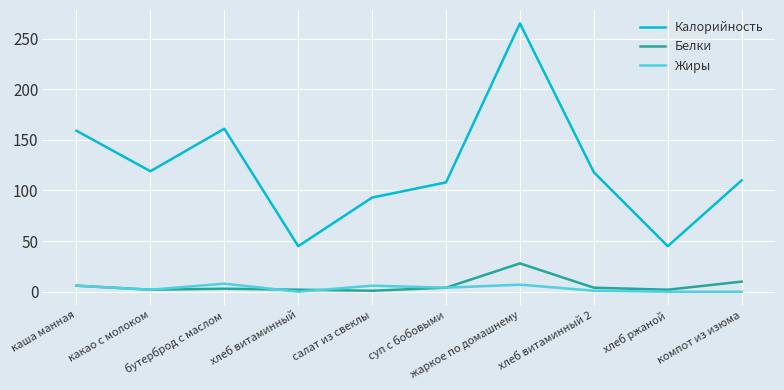

Which series changed the most between какао с молоком and хлеб витаминный?

Калорийность